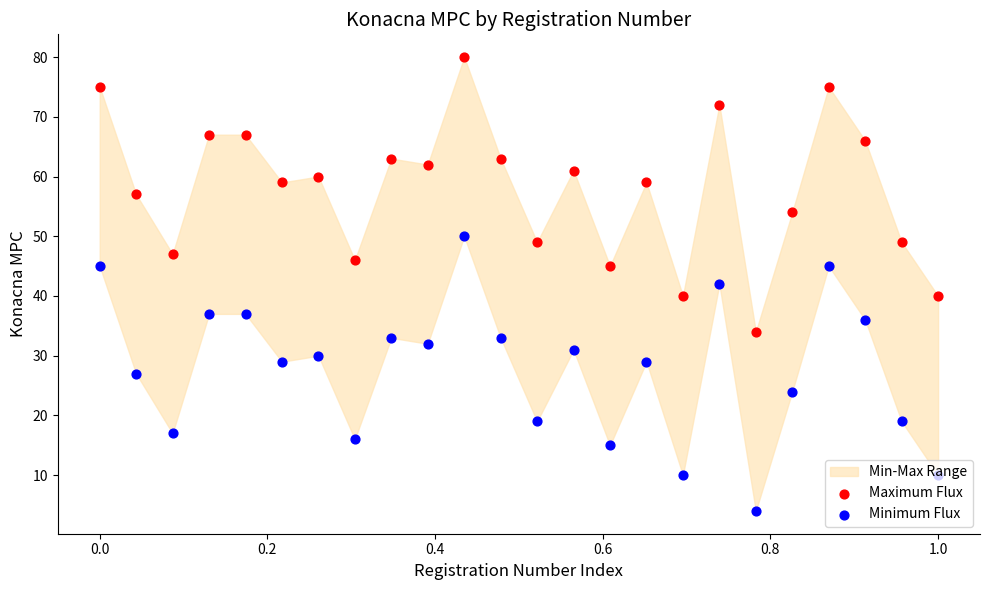

Which series contains the highest Y value?

Maximum Flux